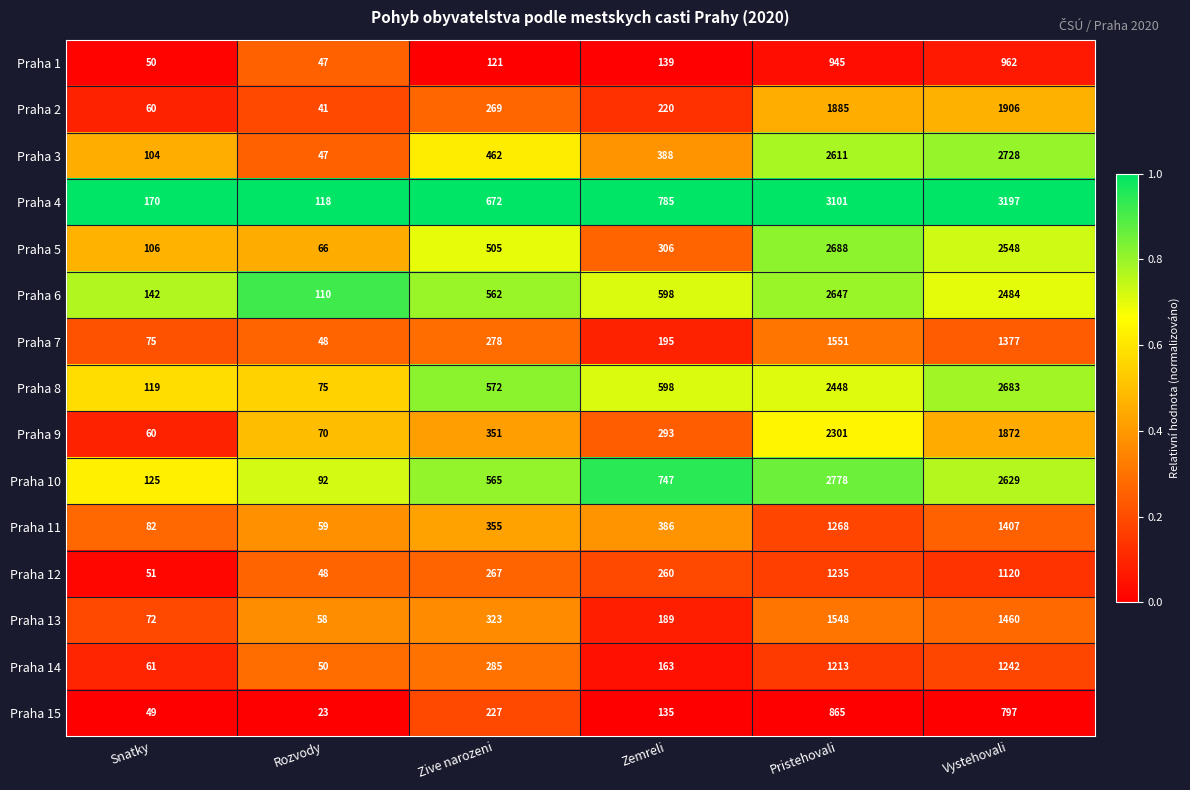

At which label is Praha 1 closest to 504?

Zemreli